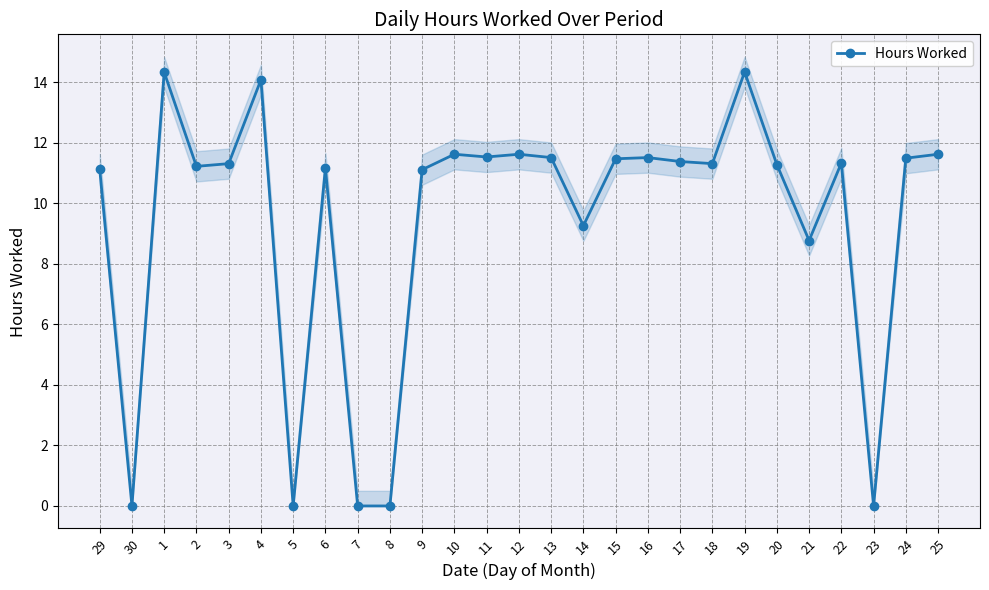

Which category has the lowest value across all series?

30